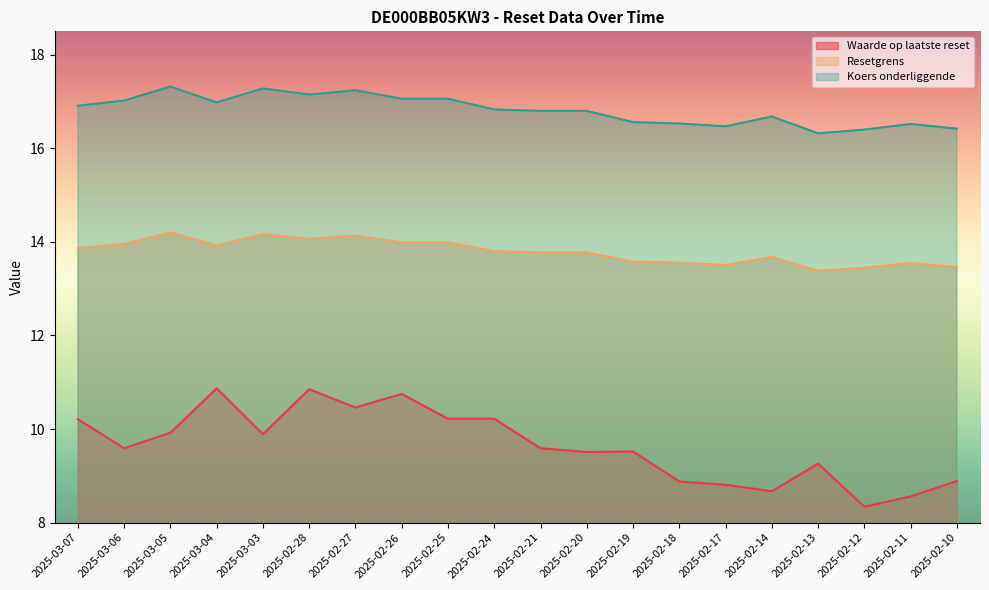

At how many categories does at least one series exceed 16?

20